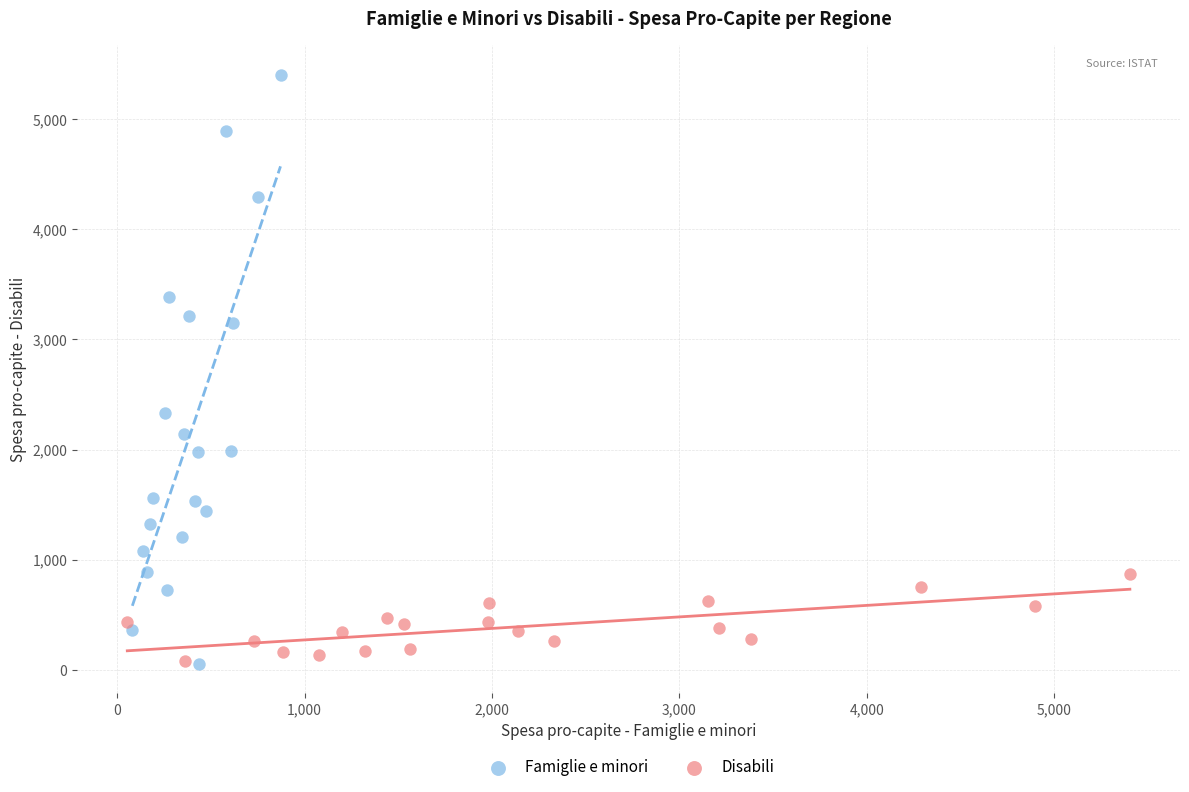

Which series reaches the maximum Y coordinate?

Famiglie e minori